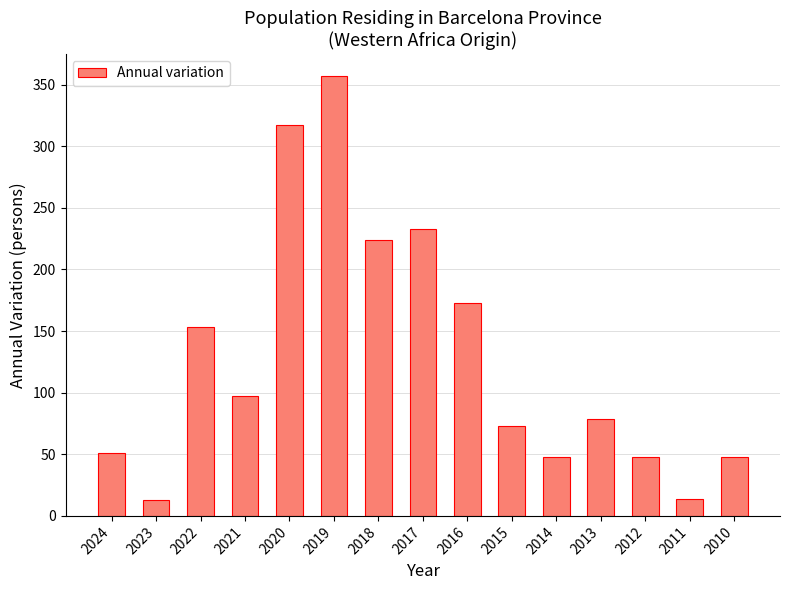

True or false: the data shows 31 at 2012.

False